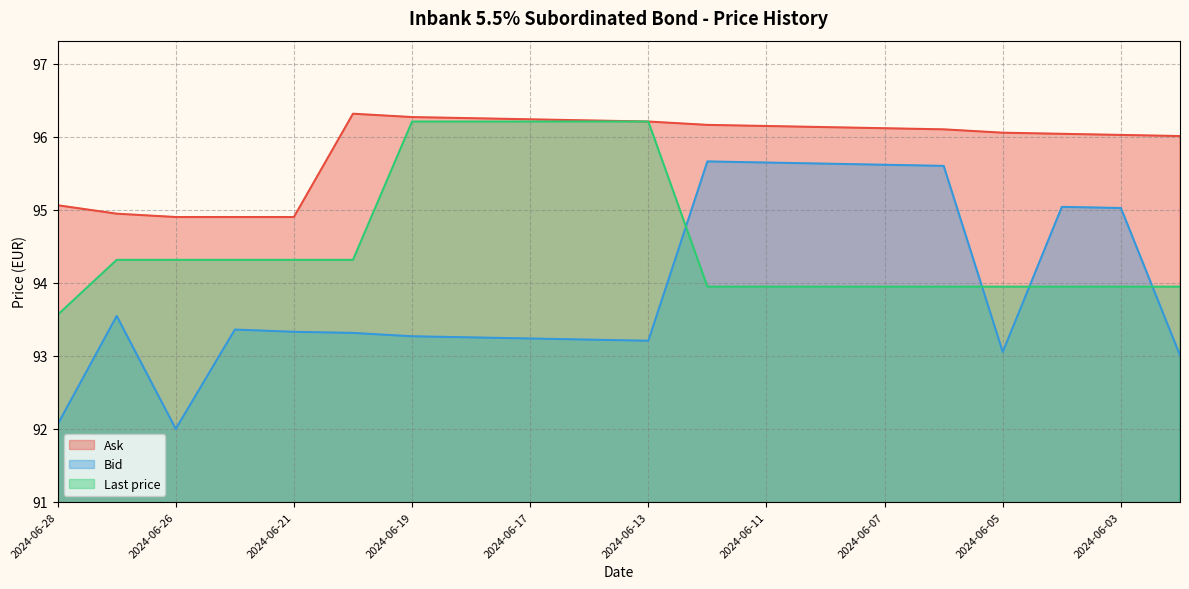

True or false: Bid has a value of 93.3 at 2024-06-20.

True